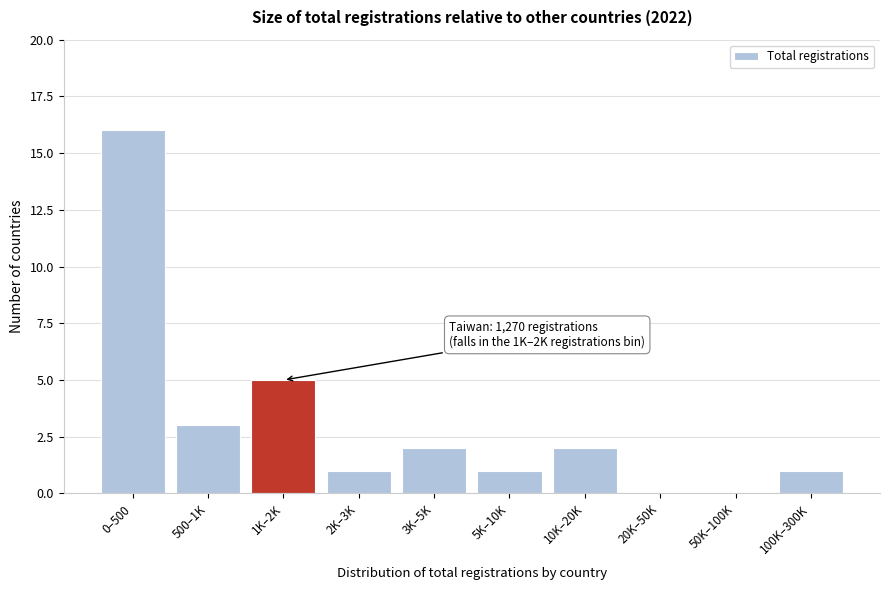

Reading left to right, list all the values displayed in this chart.

0–500=16	500–1K=3	1K–2K=5	2K–3K=1	3K–5K=2	5K–10K=1	10K–20K=2	20K–50K=0	50K–100K=0	100K–300K=1